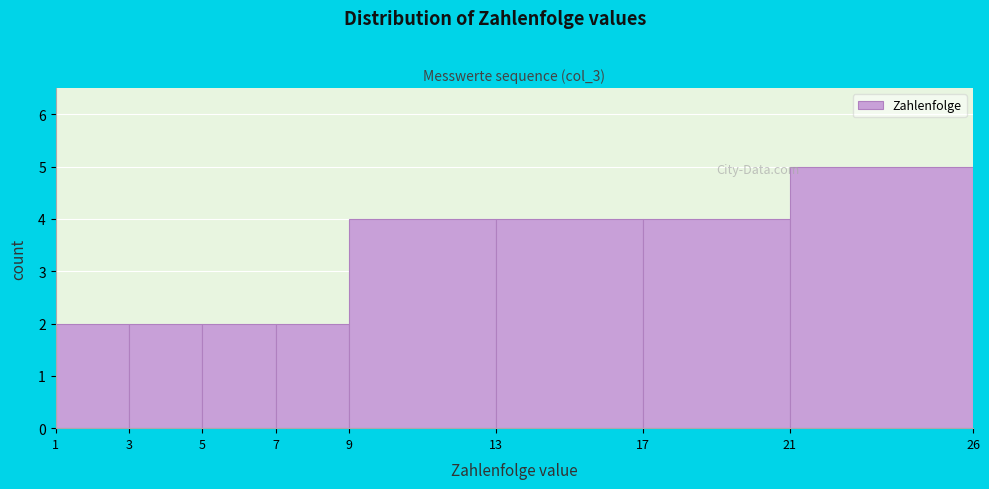

Which range on the x-axis has the tallest bar?

21 to 26